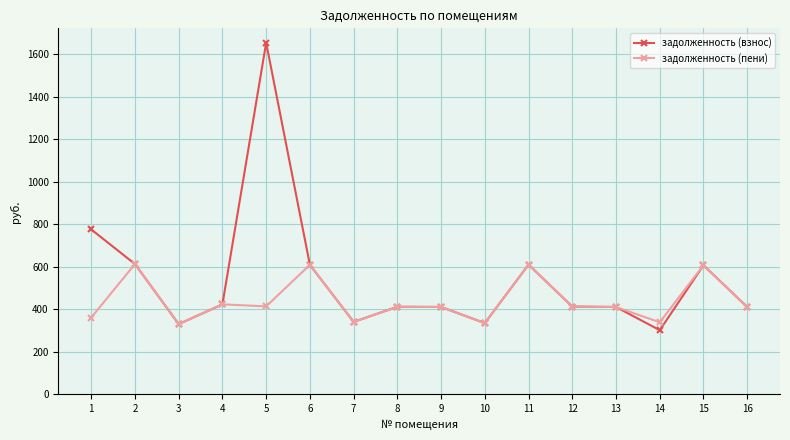

What is the value of the задолженность (пени) point at the 6th from the left?

609.3